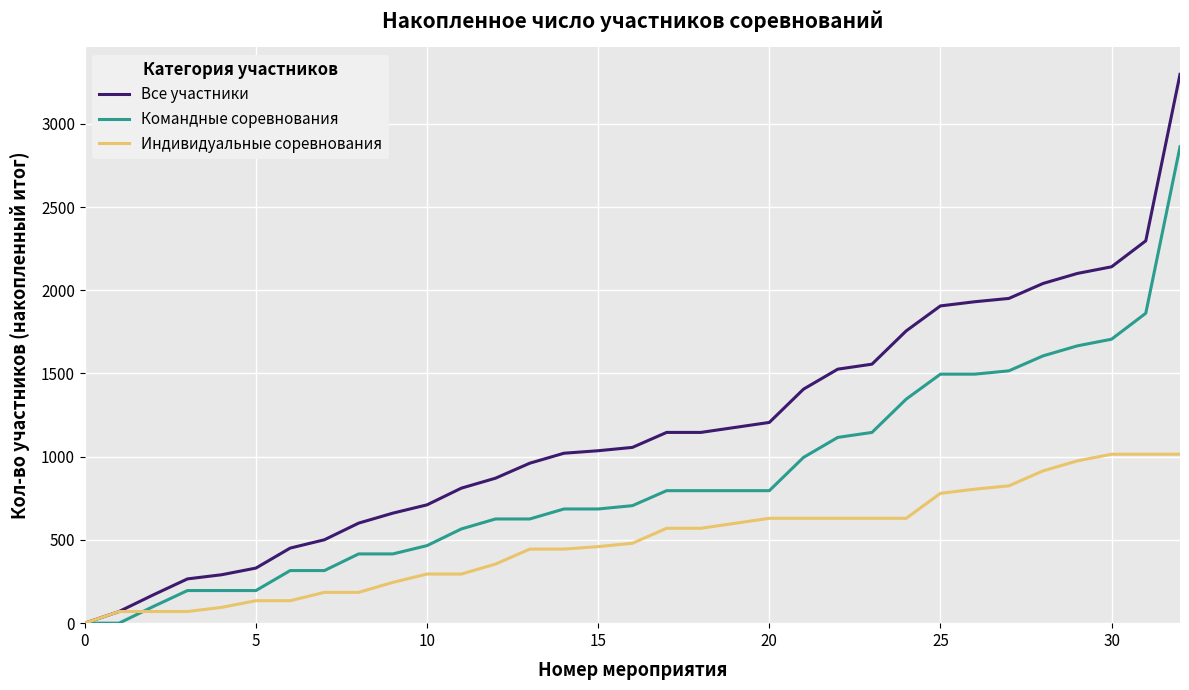

Rank the series by their average value, from lowest to highest.

Индивидуальные соревнования, Командные соревнования, Все участники